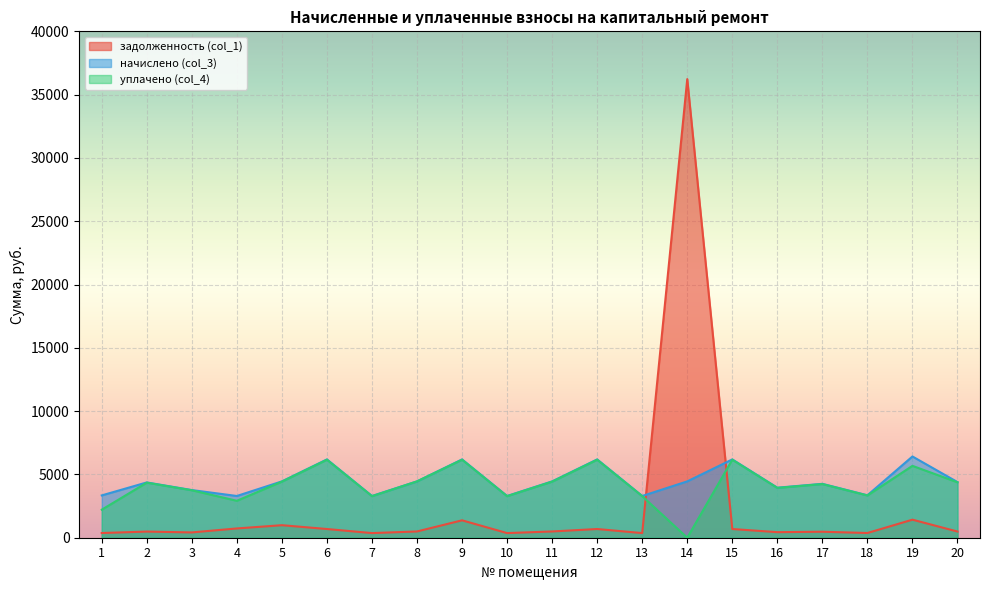

What is the maximum value shown in the chart?

36226.1